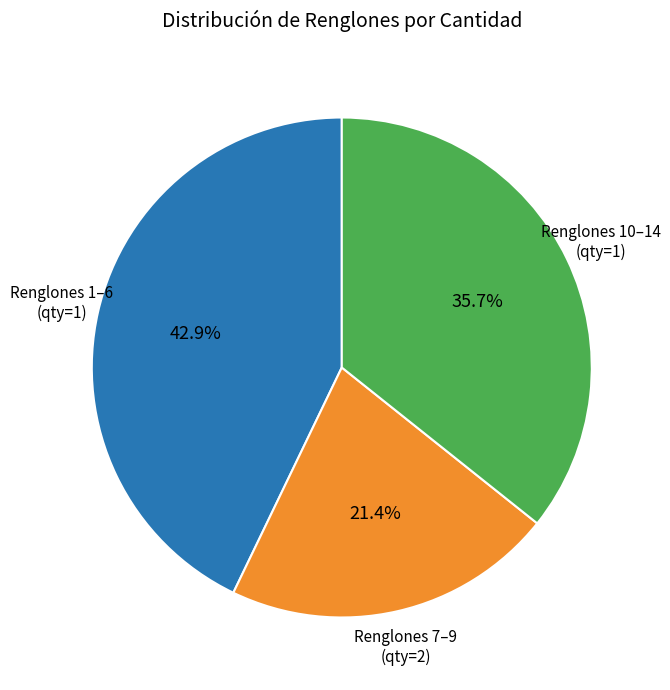

Does any single category account for the majority?

No